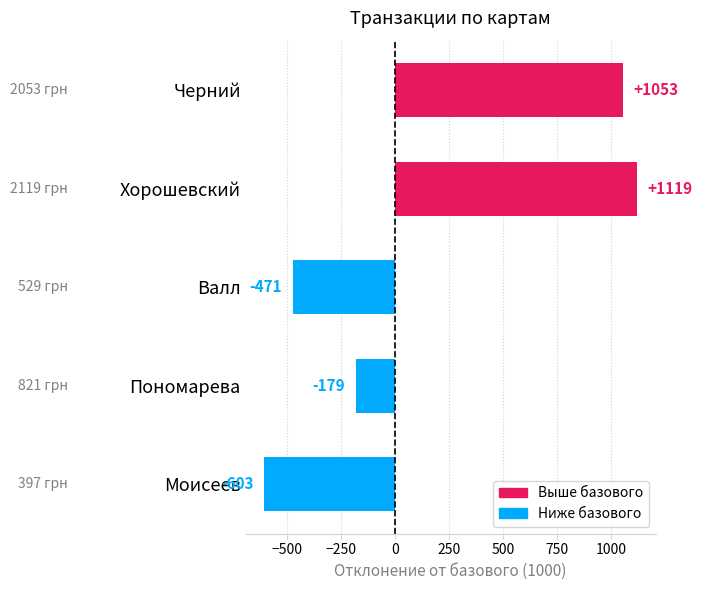

Reading top to bottom, what are all the values shown in this chart?

1053	1119	-471	-179	-603